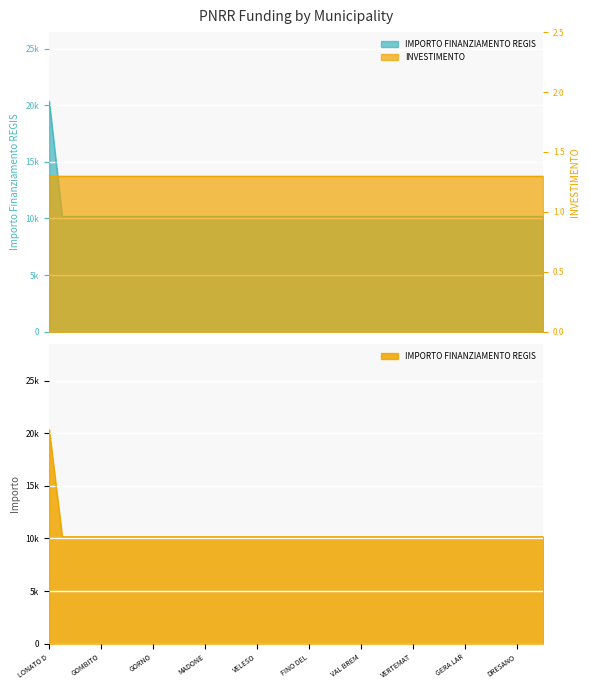

At which category does the chart reach its minimum across all series?

GEROLA ALTA